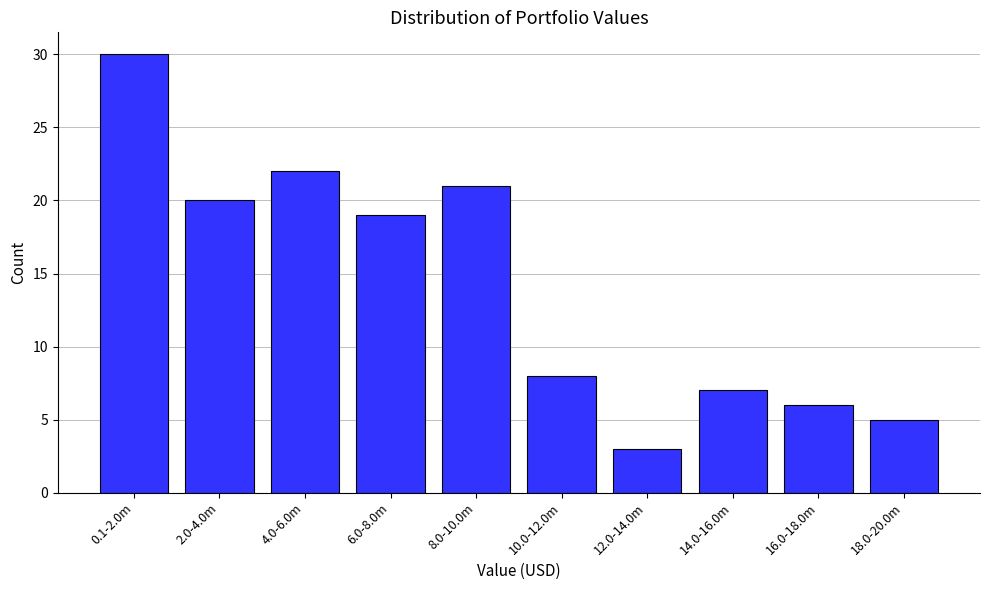

Reading left to right, transcribe all the data shown in this chart.

30	20	22	19	21	8	3	7	6	5